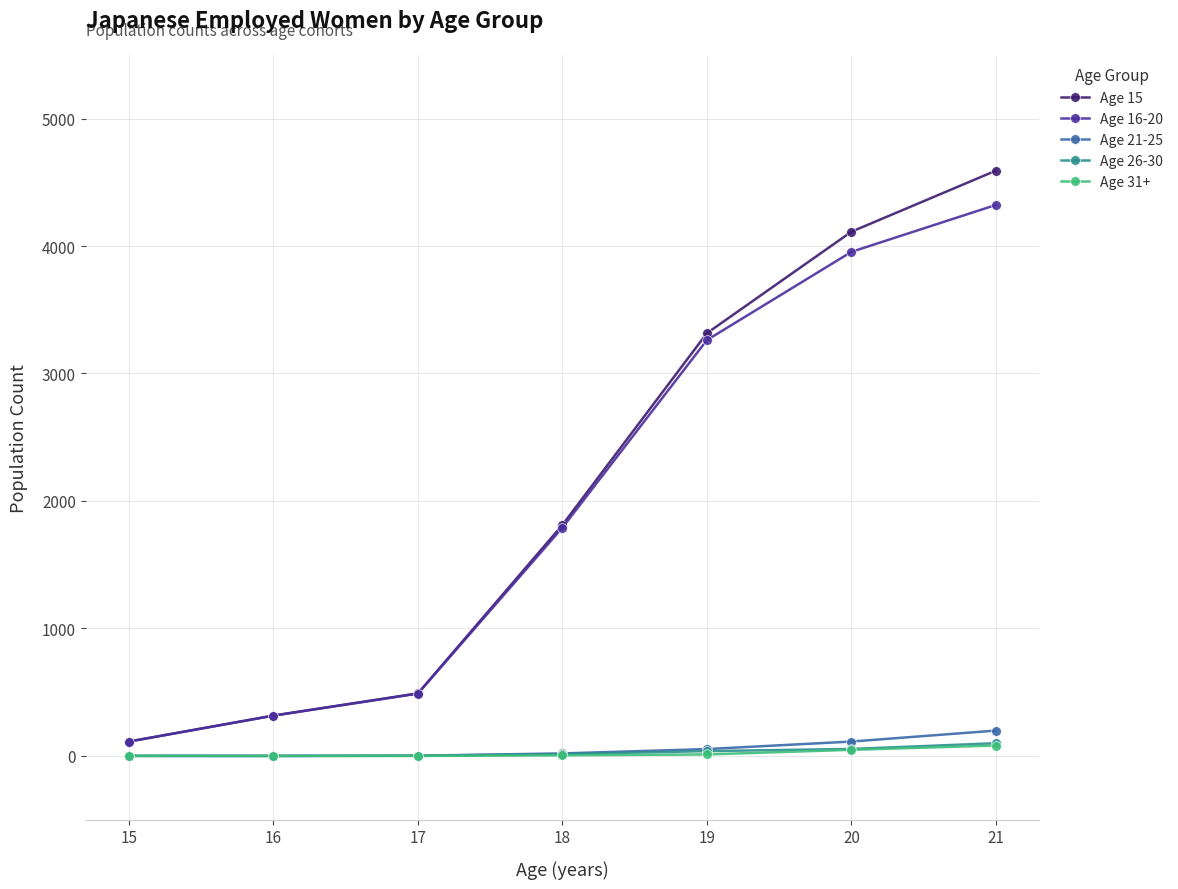

What are all the series names shown in the legend?

Age 15, Age 16-20, Age 21-25, Age 26-30, Age 31+